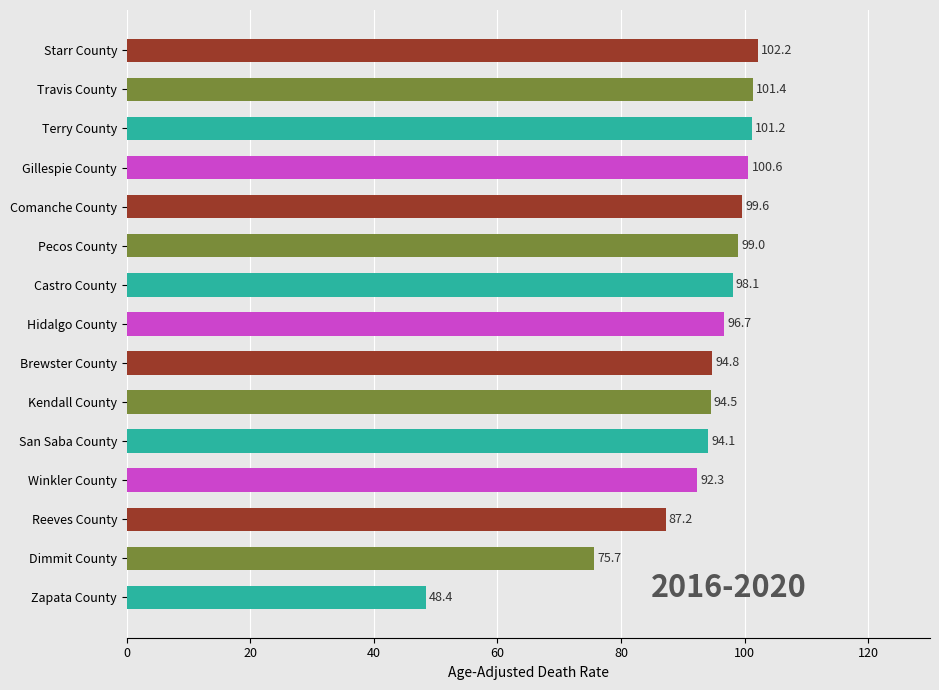

List the labels in order of value, largest first.

Starr County, Travis County, Terry County, Gillespie County, Comanche County, Pecos County, Castro County, Hidalgo County, Brewster County, Kendall County, San Saba County, Winkler County, Reeves County, Dimmit County, Zapata County